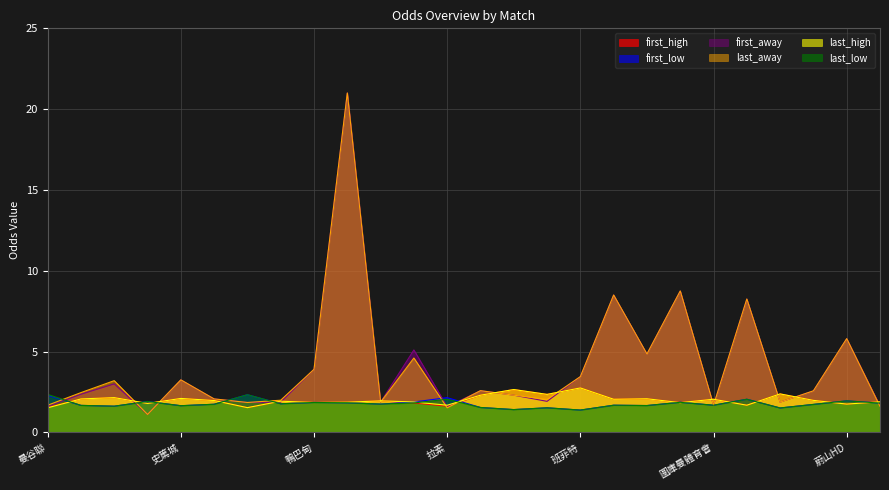

True or false: first_high and first_low cross at least once.

True